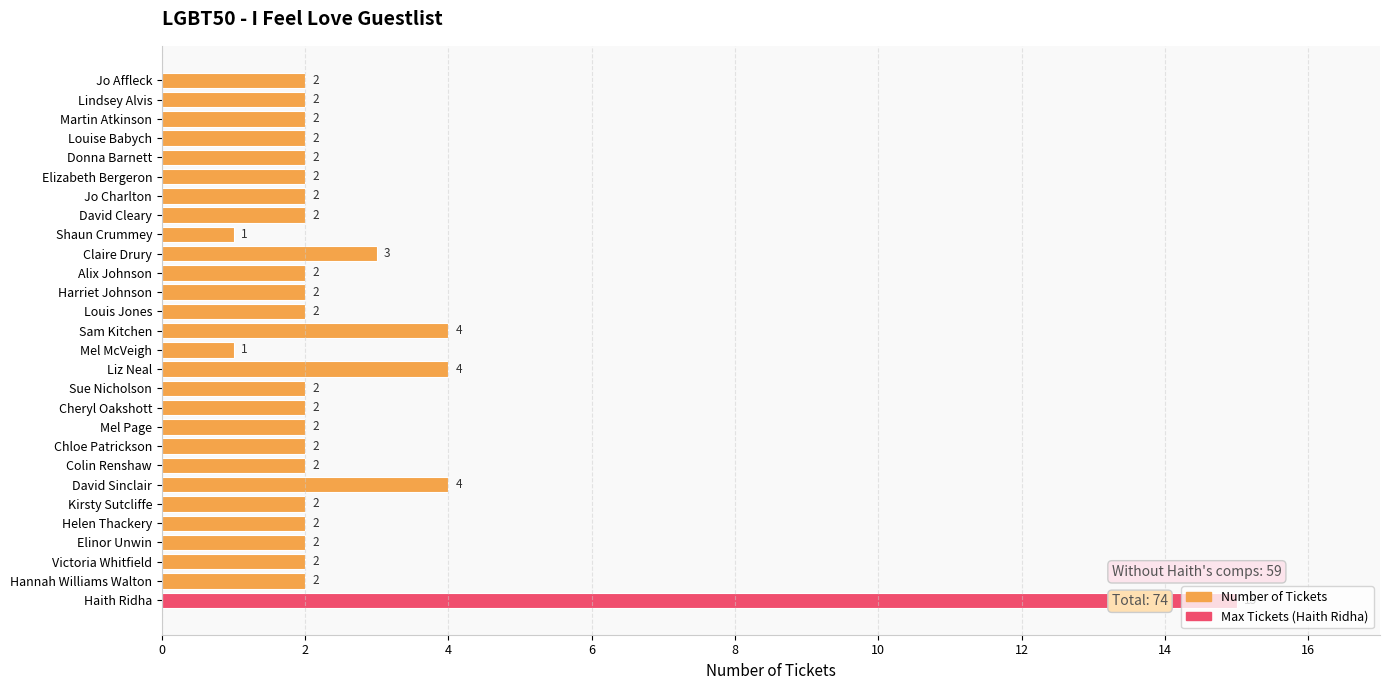

What value does the data have at Haith Ridha, to the nearest 5?

15